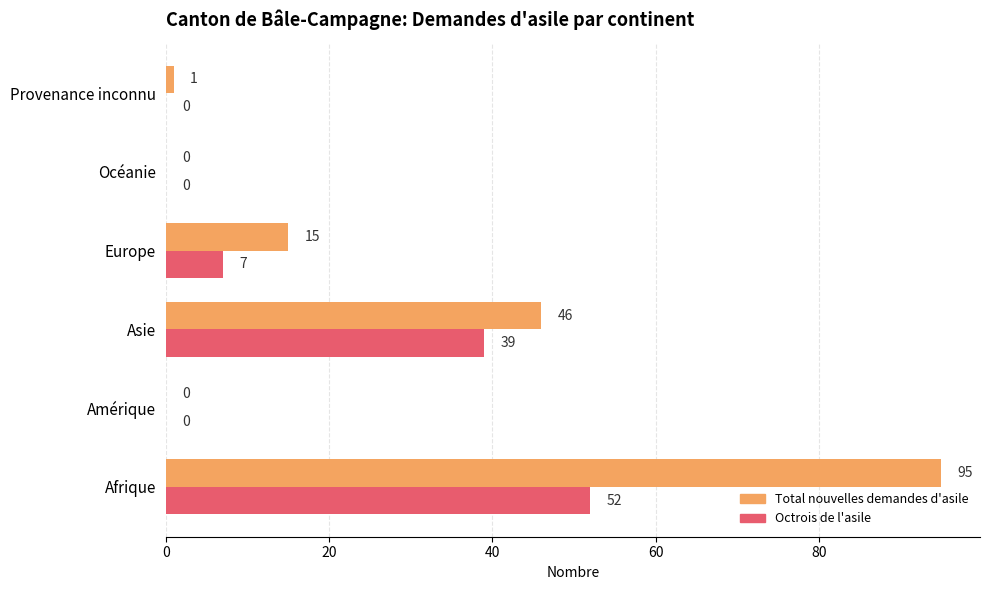

Which series has the largest total across all categories?

Total nouvelles demandes d'asile